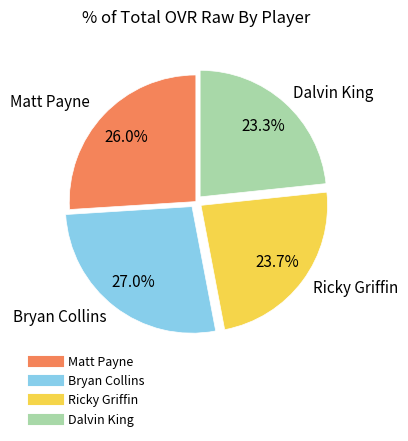

What percentage is the Ricky Griffin slice, to the nearest percent?

24%